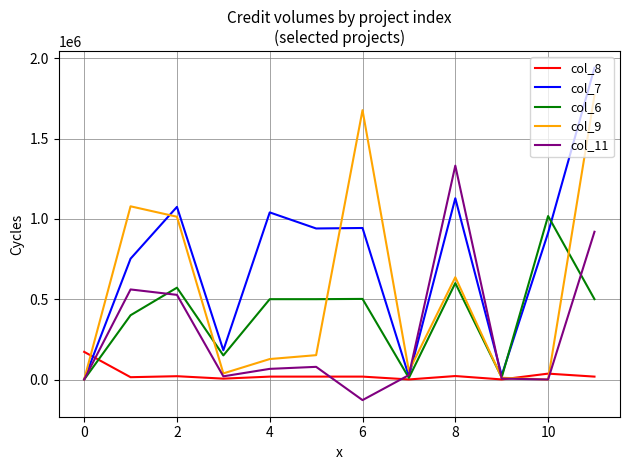

What is the maximum value shown in the chart?

1940000.0